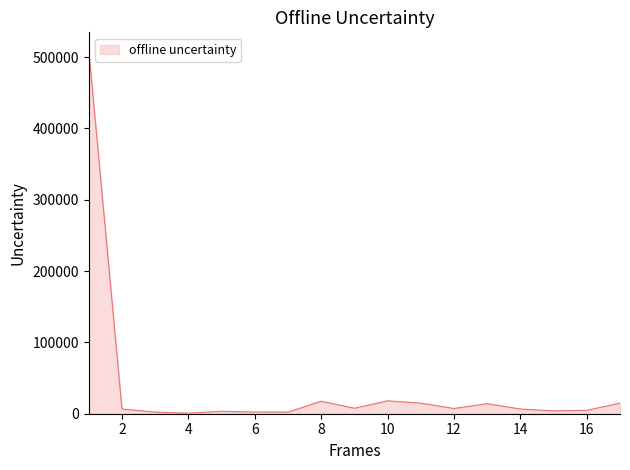

What is the maximum value shown in the chart?

509250.1